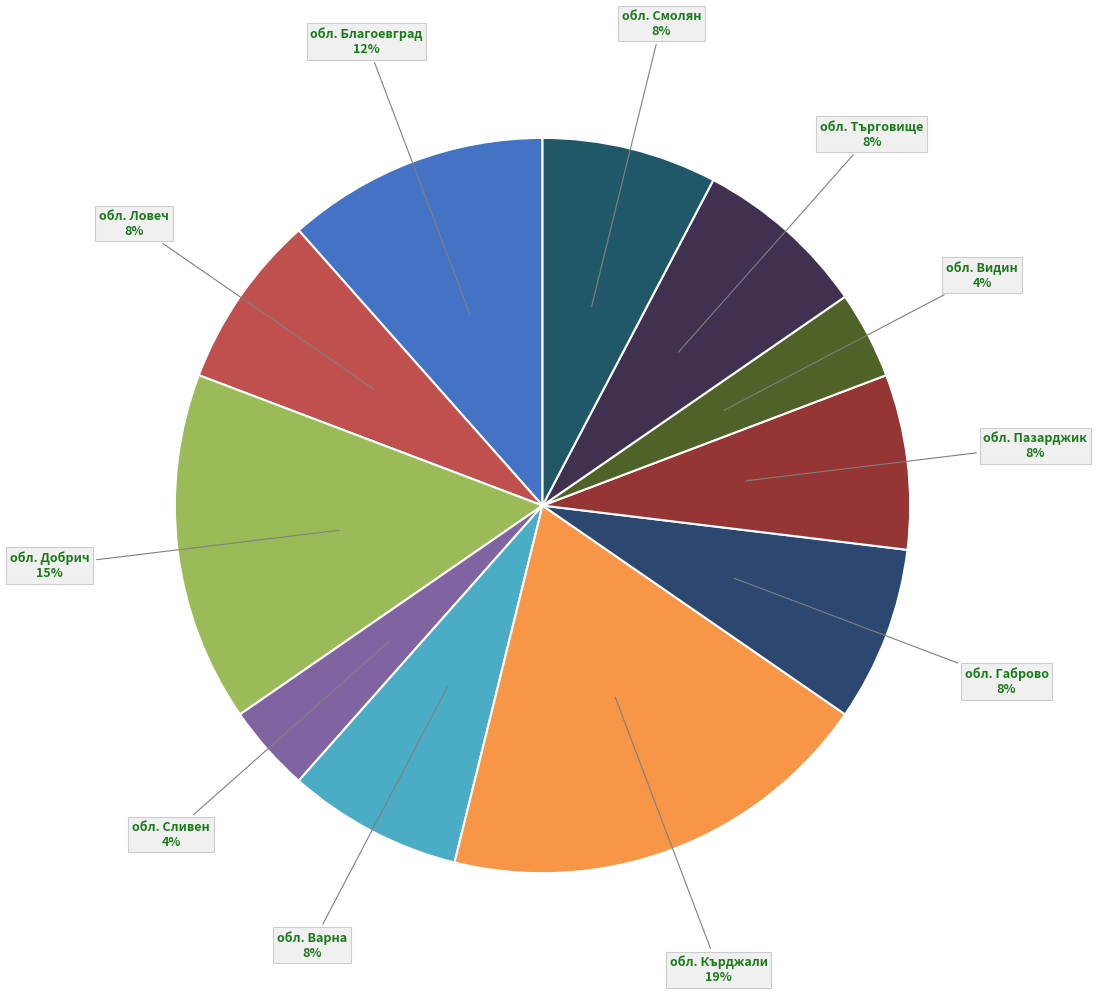

Is there a majority slice in this chart?

No